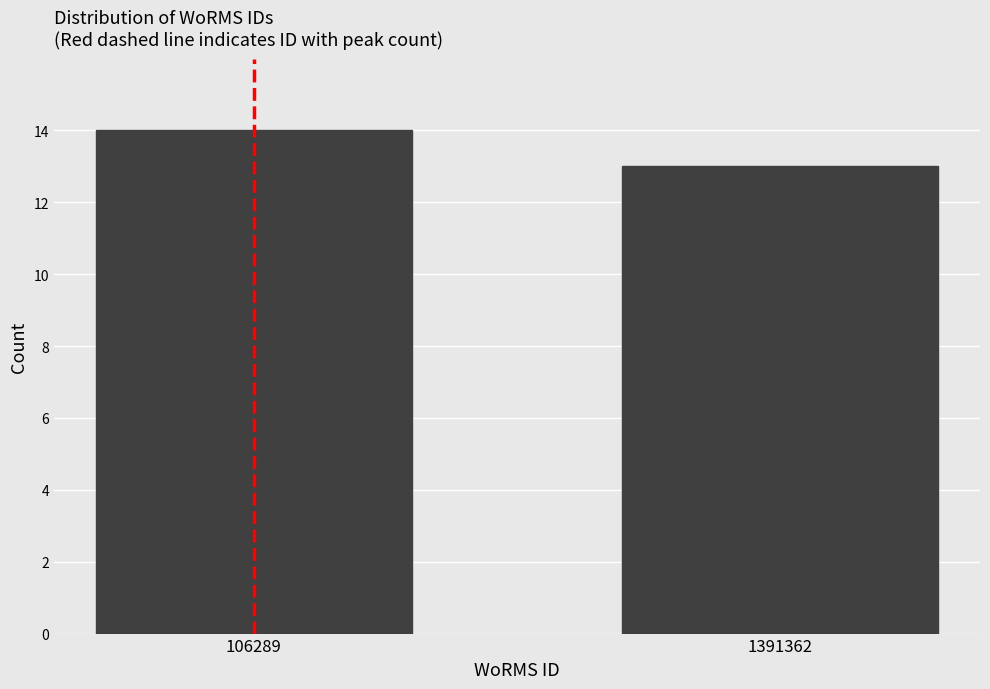

Reading left to right, list all the values displayed in this chart.

14	13